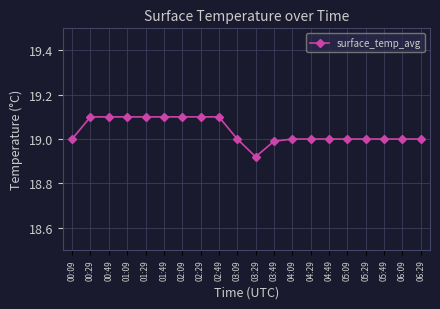

Which label corresponds to the smallest value in the chart?

03:29